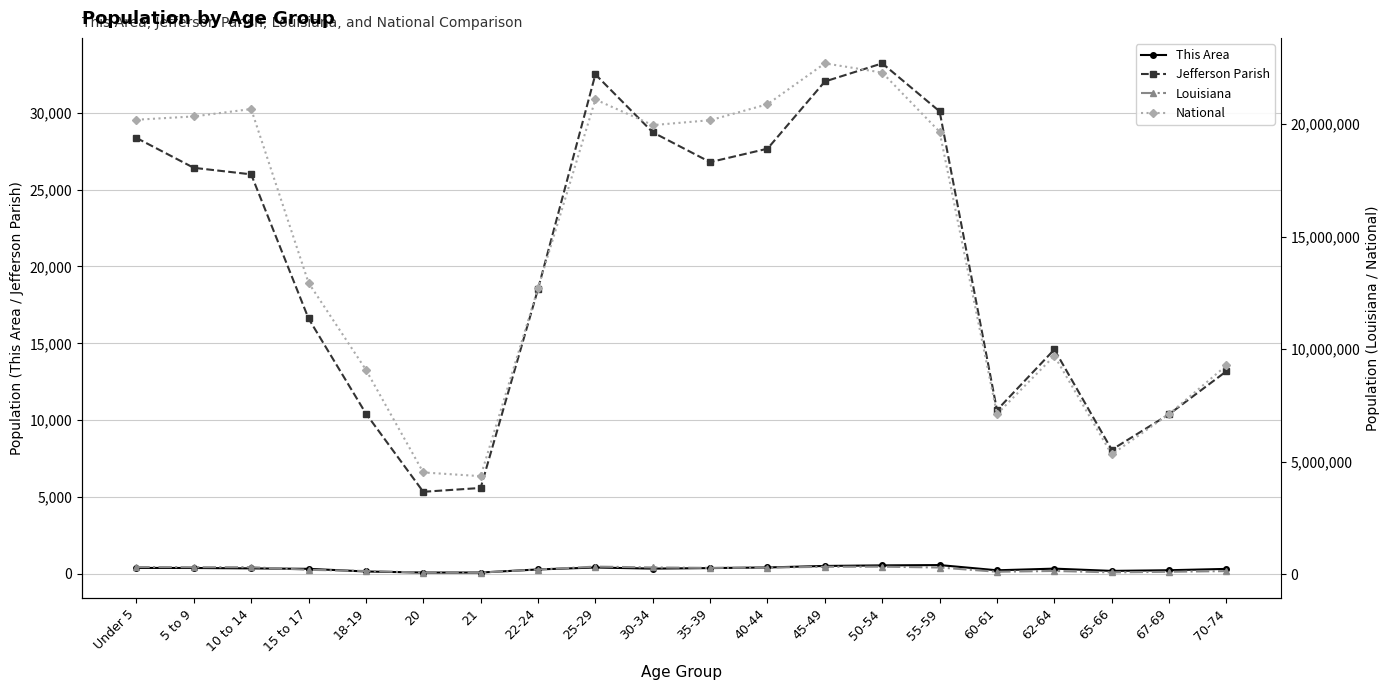

What is the approximate value of This Area at 30-34, to the nearest 50?

350